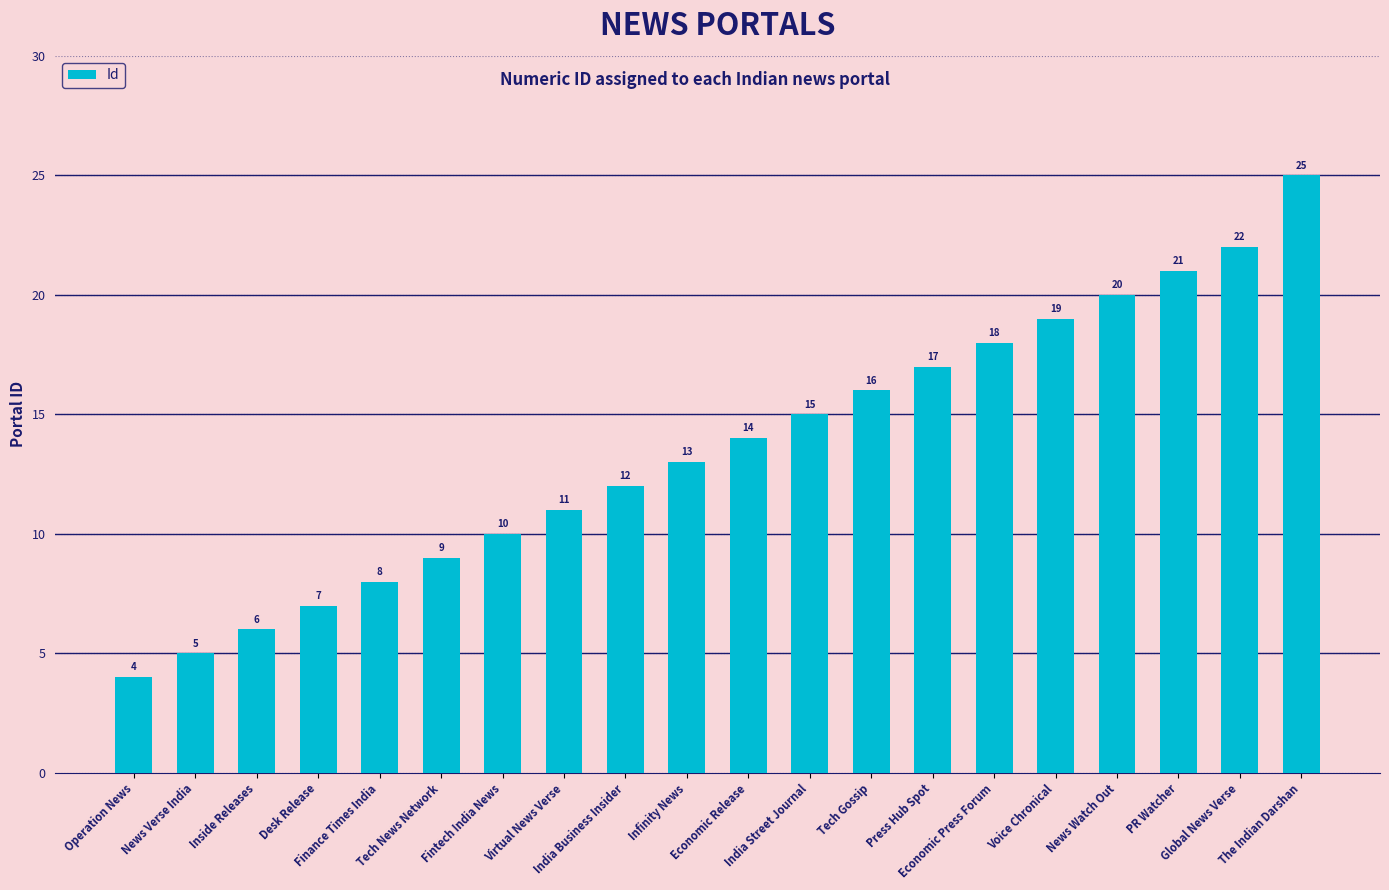

What is the minimum value shown in the chart?

4